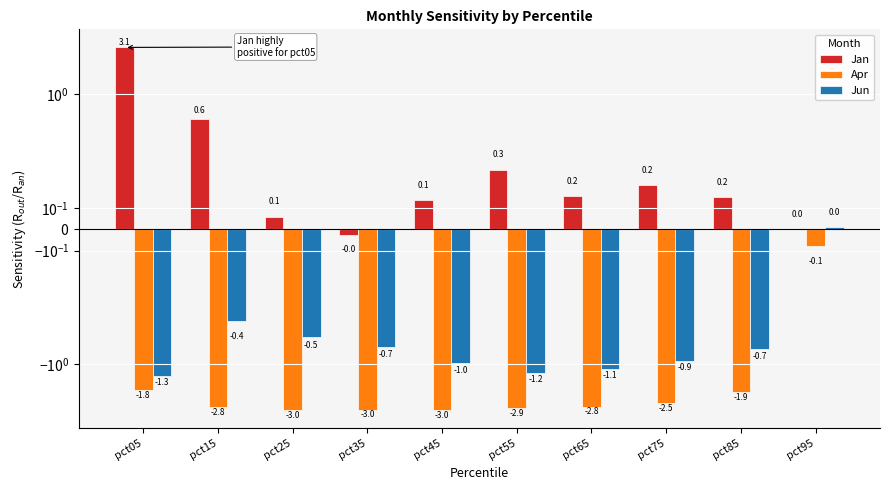

What is the total value across all series at pct45?

-3.9